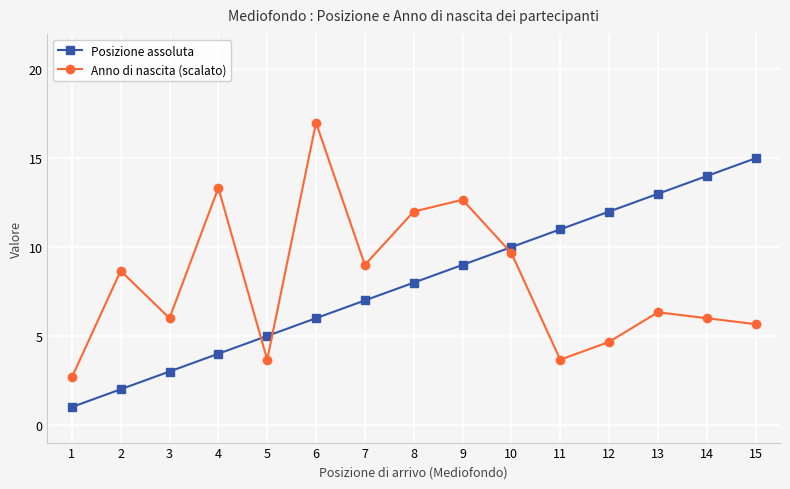

What is the difference between the second highest and minimum values in the Posizione assoluta series?

13.0